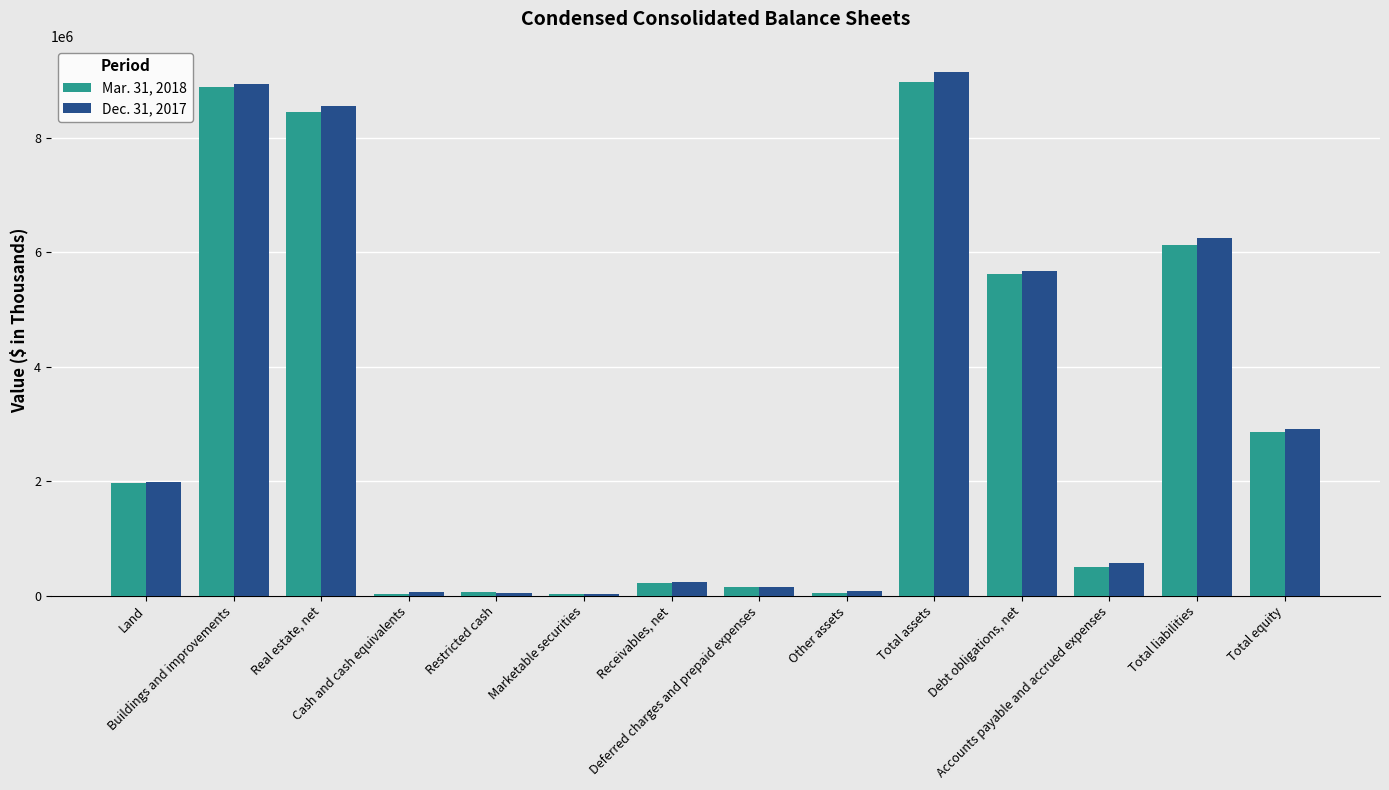

Which series has the largest total across all categories?

Dec. 31, 2017